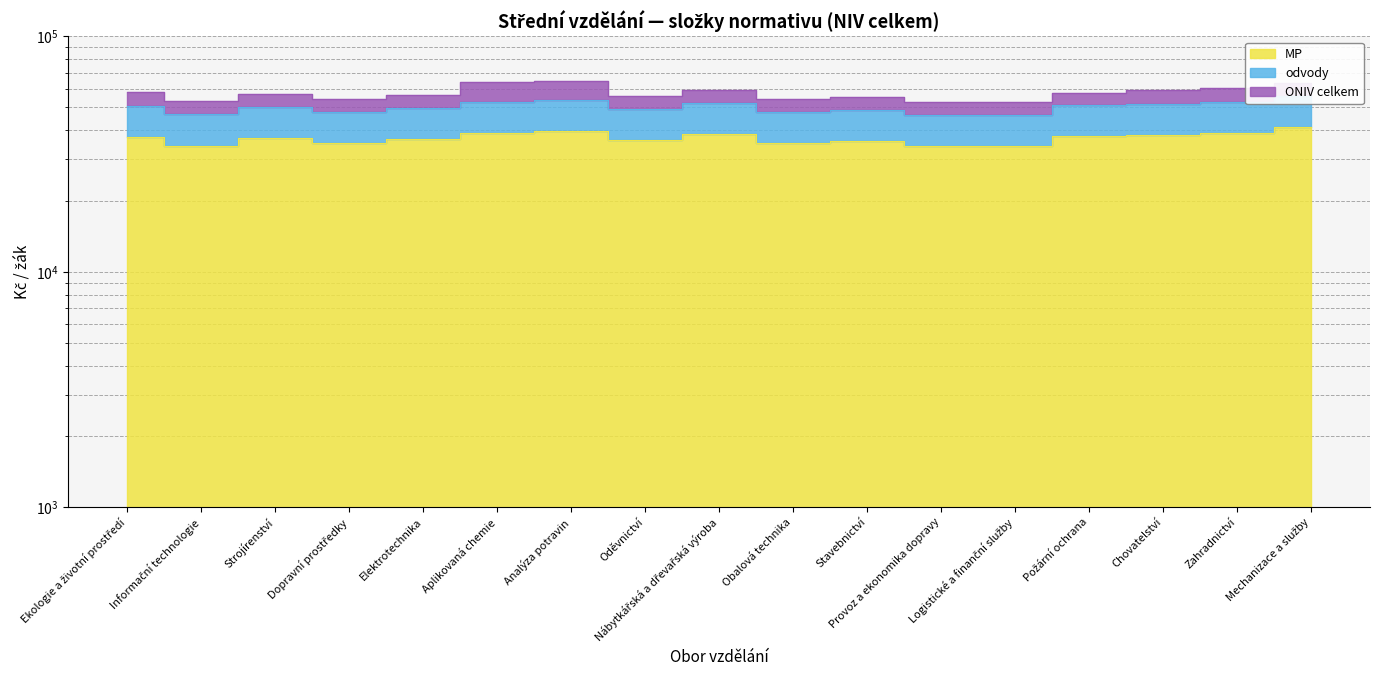

What is the average value of the MP series?

36969